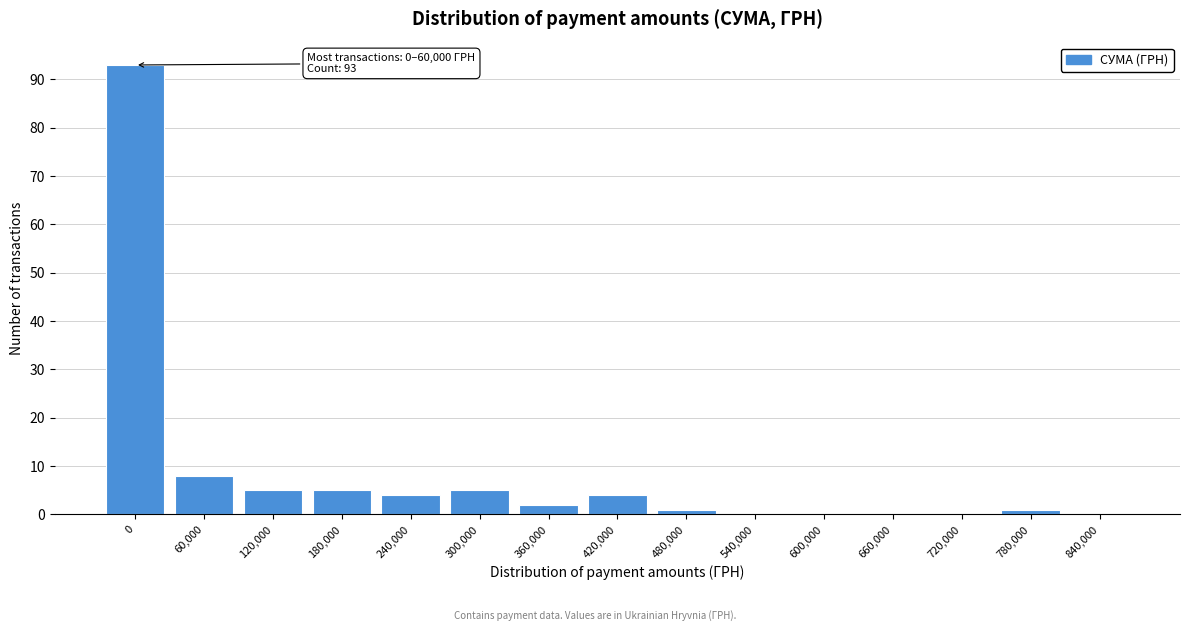

Reading left to right, transcribe all the data shown in this chart.

0=93	60,000=8	120,000=5	180,000=5	240,000=4	300,000=5	360,000=2	420,000=4	480,000=1	540,000=0	600,000=0	660,000=0	720,000=0	780,000=1	840,000=0